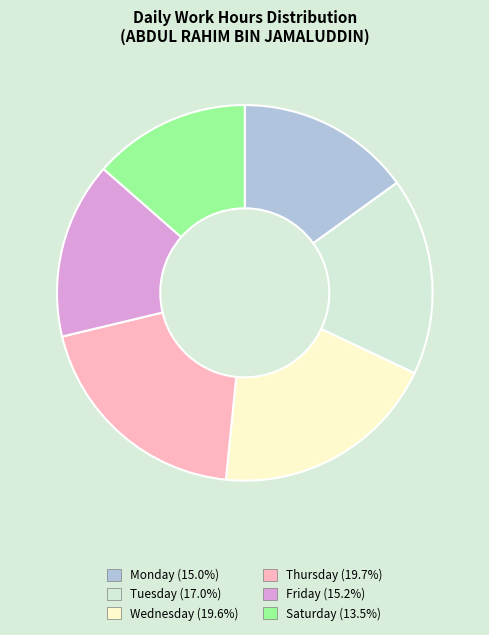

Approximately how many times larger is the value at Saturday (13.5%) compared to Monday (15.0%)?

0.9